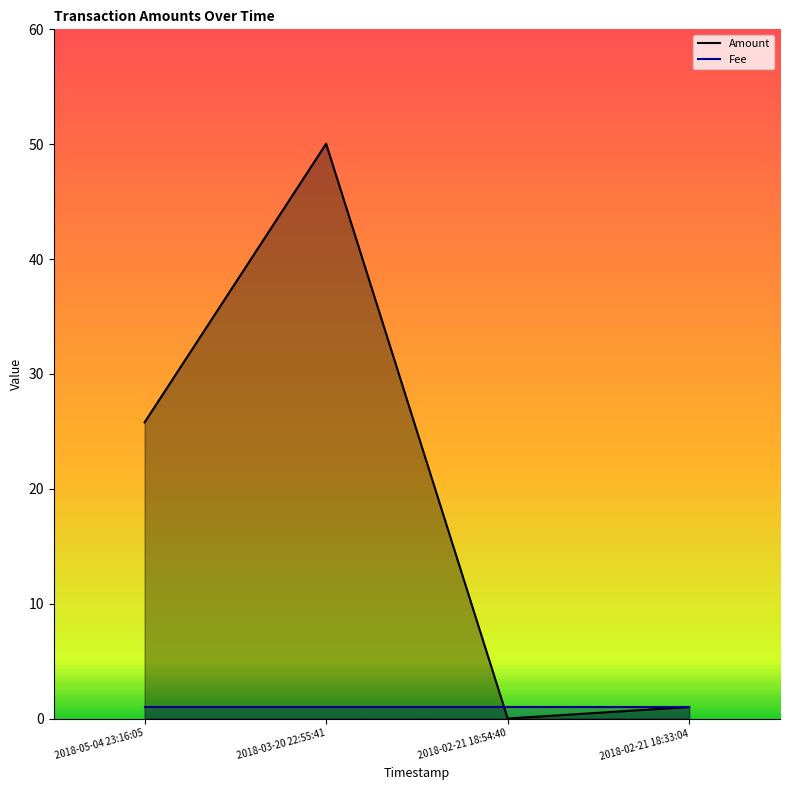

Reading left to right, extract all data points from this chart.

Amount: 25.8	50.0	0.0	1.0
Fee: 1.0	1.0	1.0	1.0